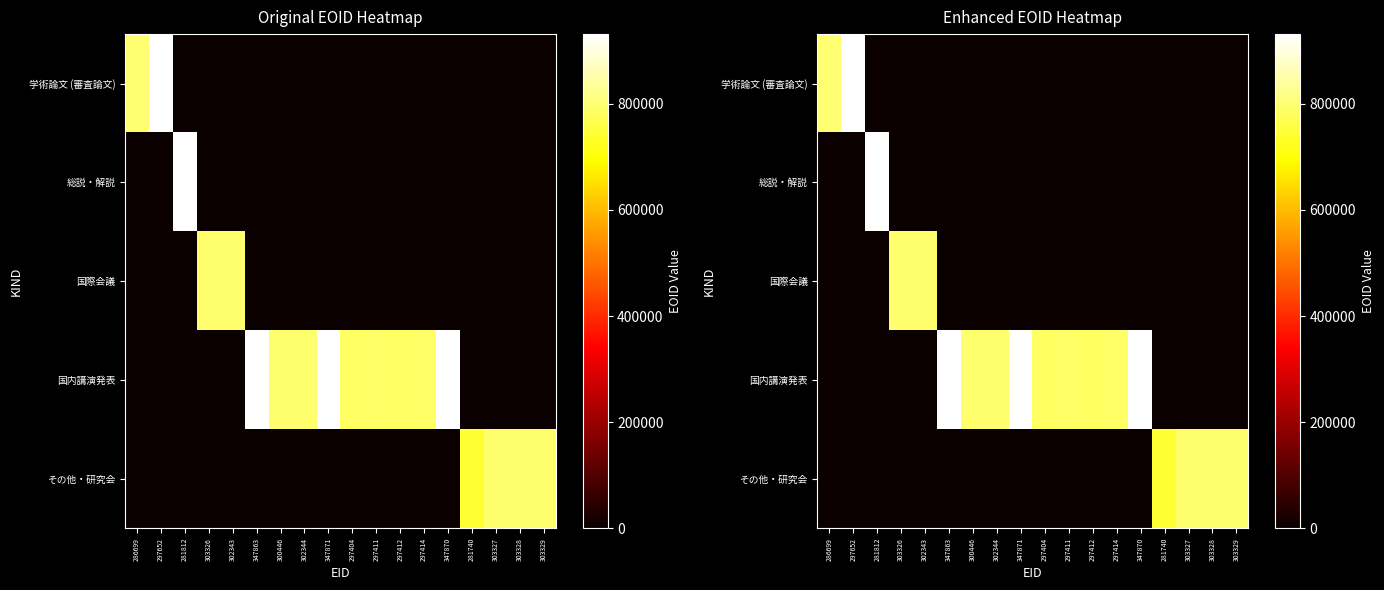

What is the spread (max minus min) of values at 297404?

785527